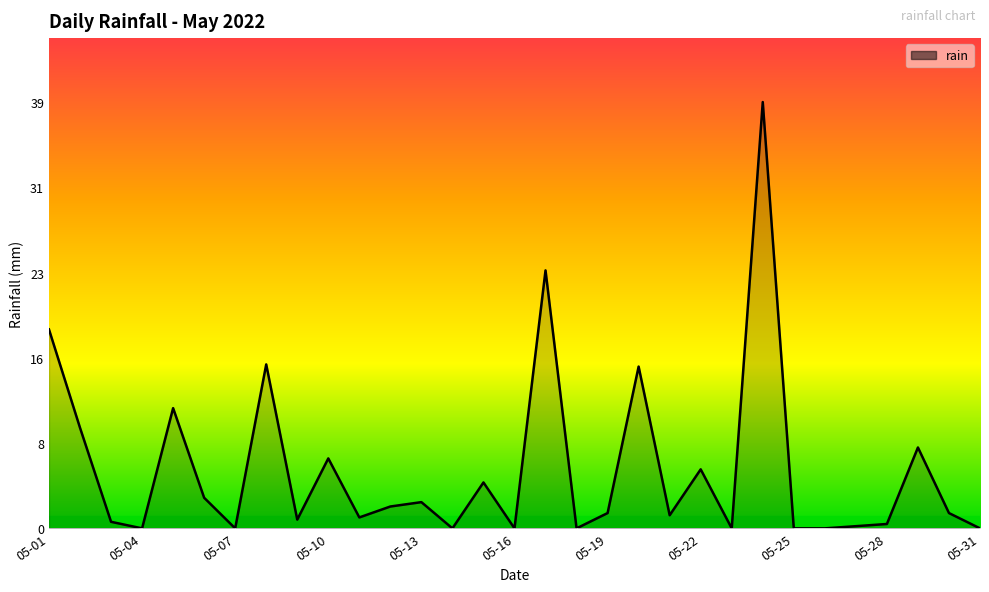

Reading left to right, transcribe all the data shown in this chart.

18.2	9.2	0.6	0.0	11.0	2.8	0.0	15.0	0.8	6.4	1.0	2.0	2.4	0.0	4.2	0.0	23.6	0.0	1.4	14.8	1.2	5.4	0.0	39.0	0.0	0.0	0.2	0.4	7.4	1.4	0.0